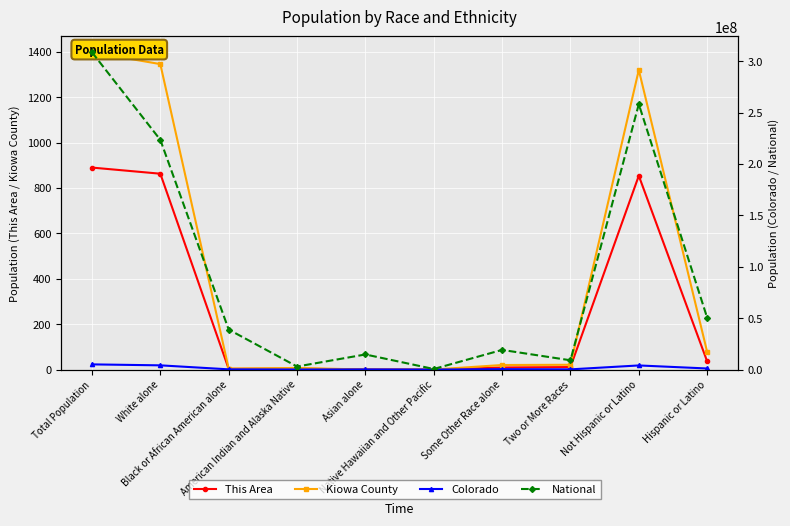

What is the difference between the highest and lowest values at Asian alone?

14674252